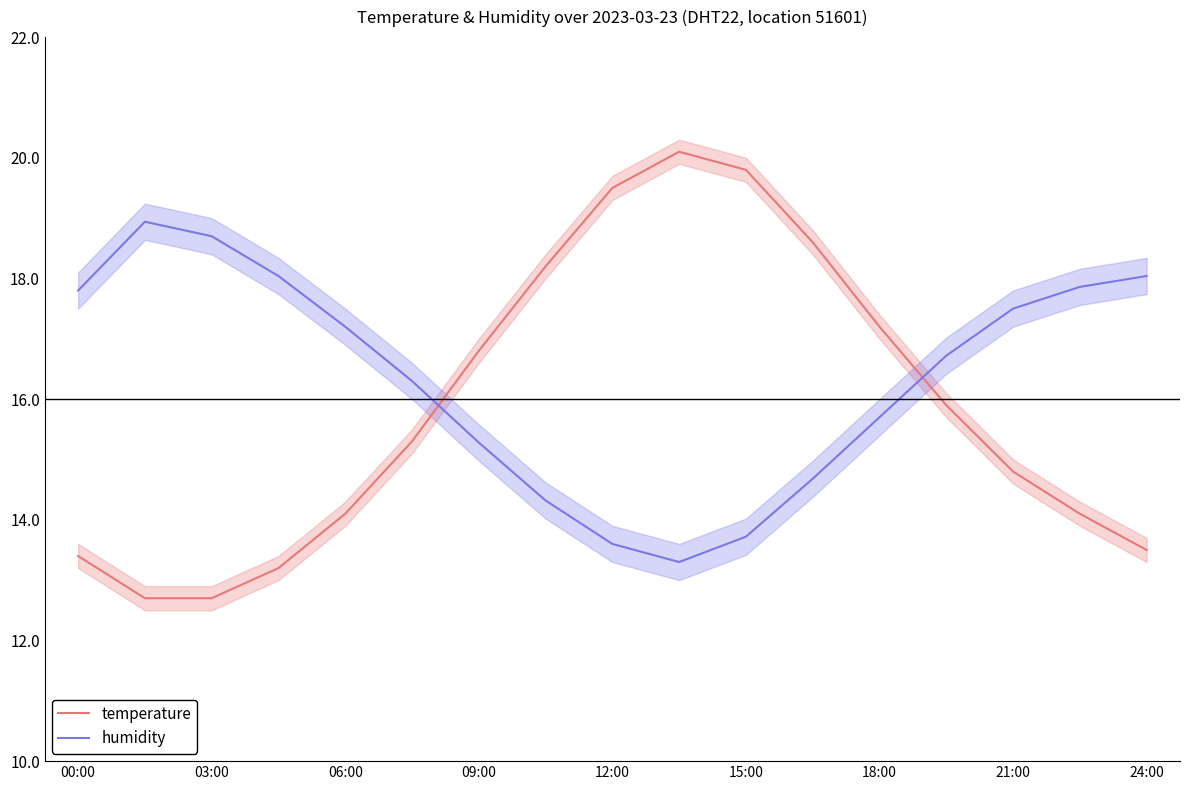

What is the approximate value of humidity at 15:00?

13.7